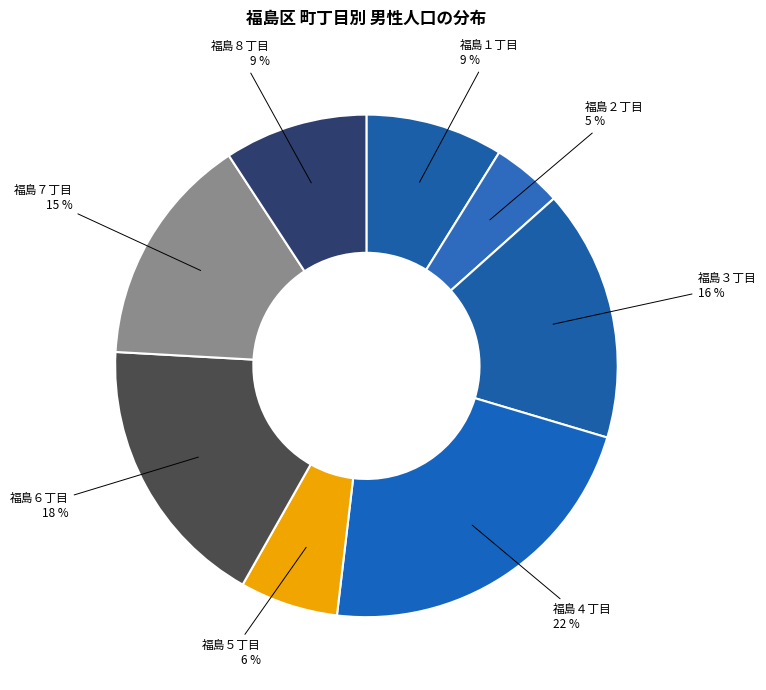

Which has a higher value, 福島２丁目 or 福島３丁目?

福島３丁目